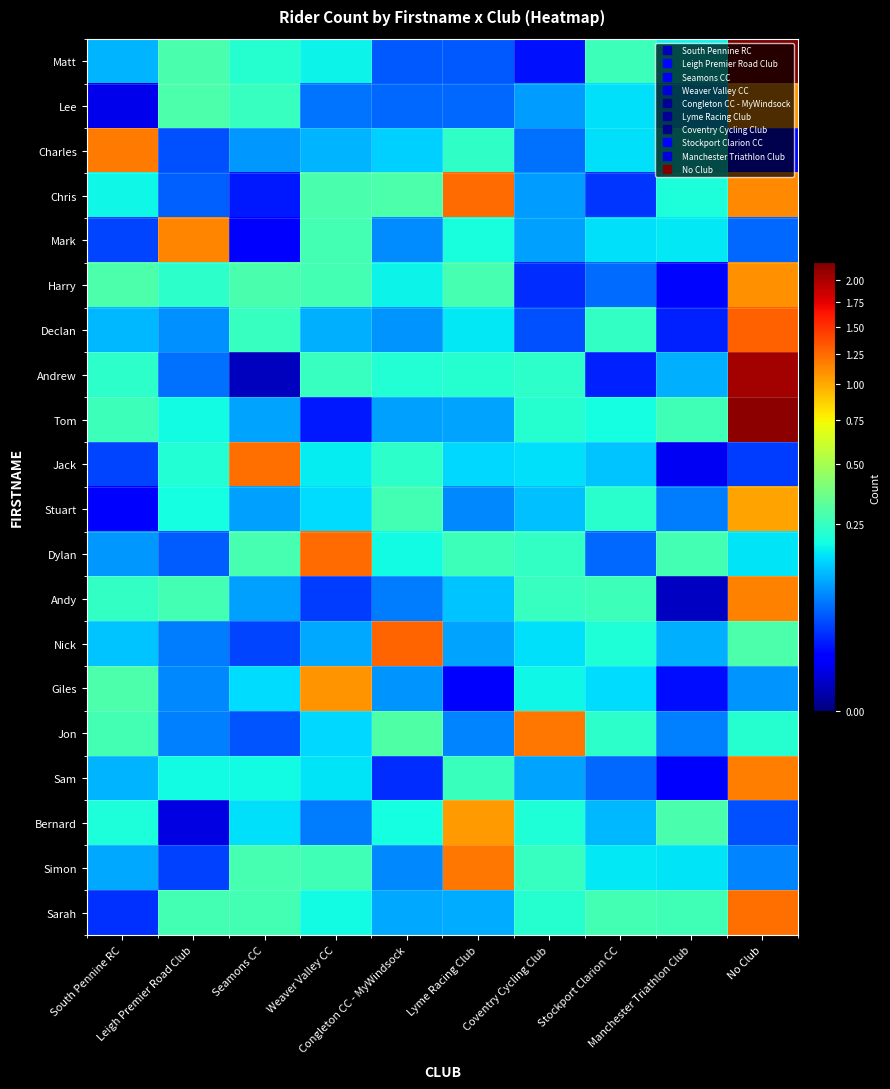

Between Coventry Cycling Club and South Pennine RC, which is larger?

South Pennine RC